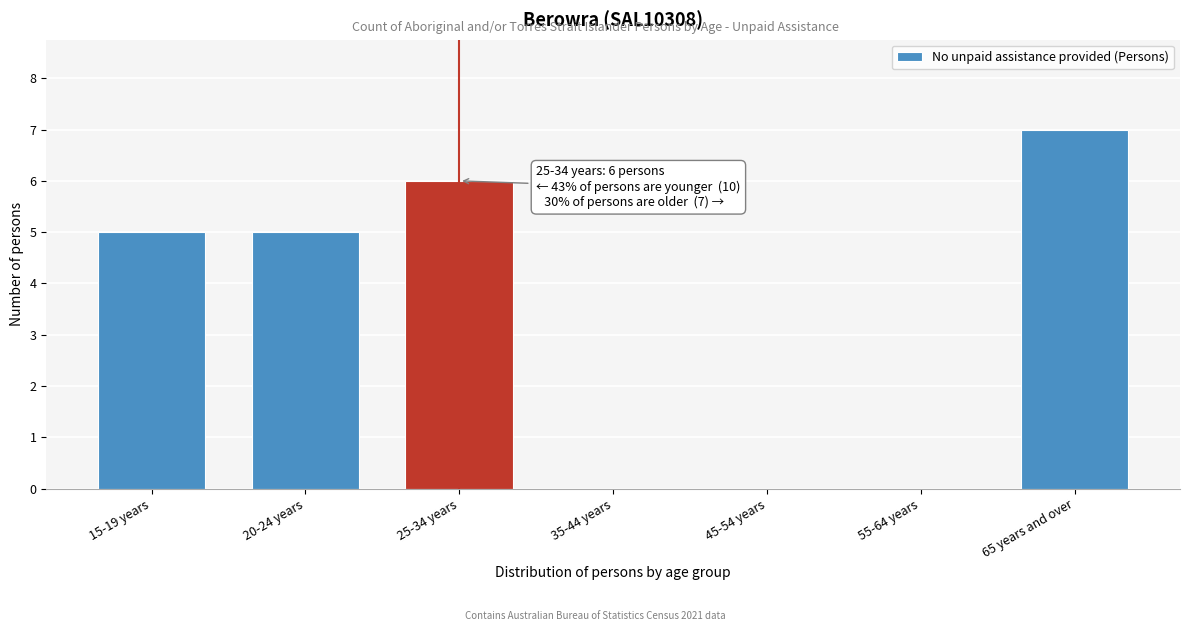

Reading left to right, list all the values displayed in this chart.

15-19 years=5	20-24 years=5	25-34 years=6	35-44 years=0	45-54 years=0	55-64 years=0	65 years and over=7